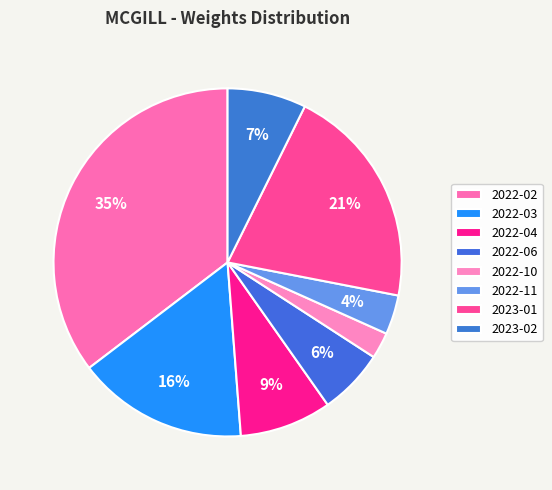

Which category has the biggest portion of the pie?

2022-02